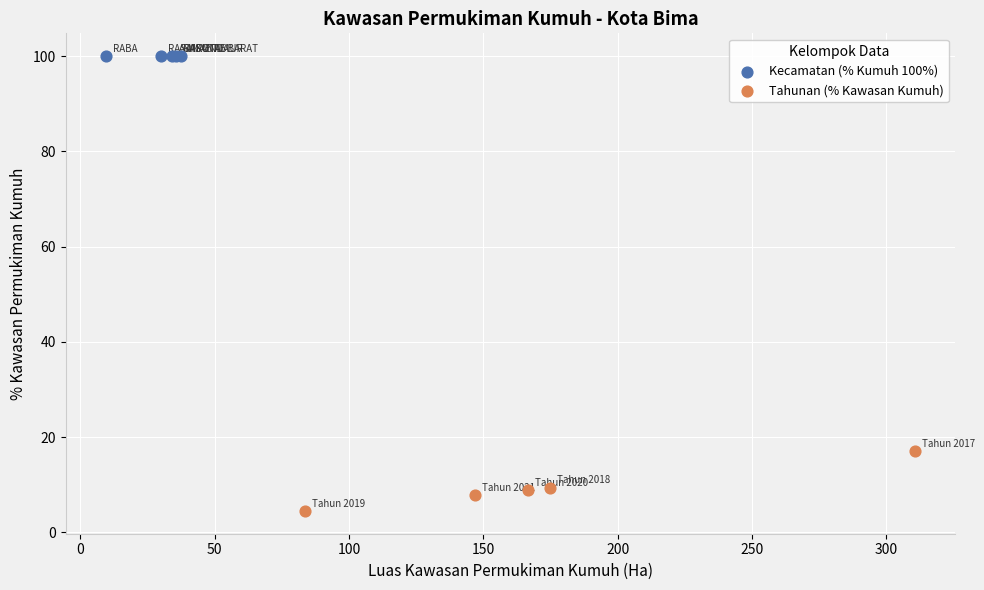

Which series reaches the maximum Y coordinate?

Kecamatan (% Kumuh 100%)